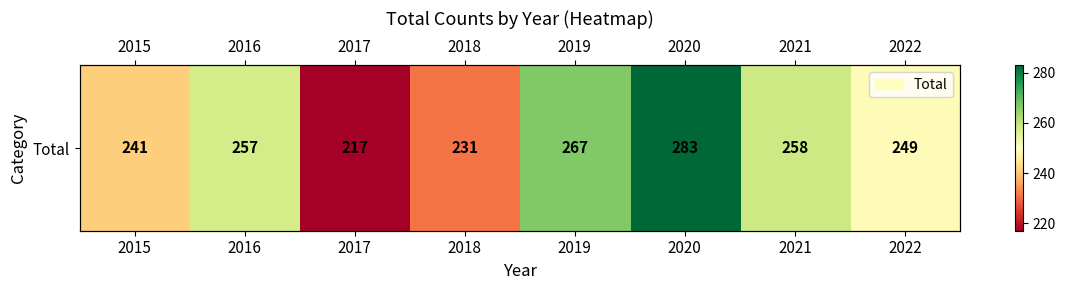

Approximately how many times larger is the value at 2015 compared to 2016?

0.9